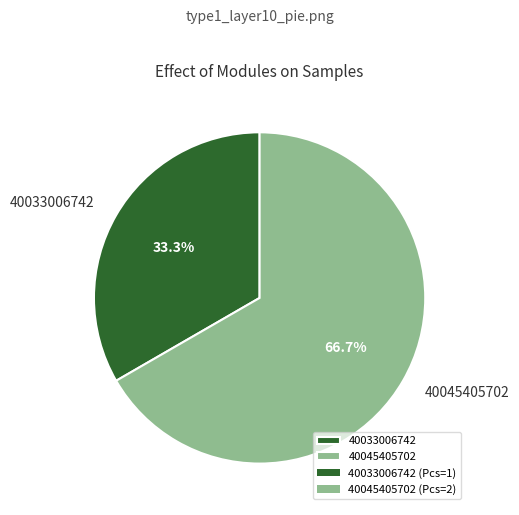

Which slice is the largest?

40045405702